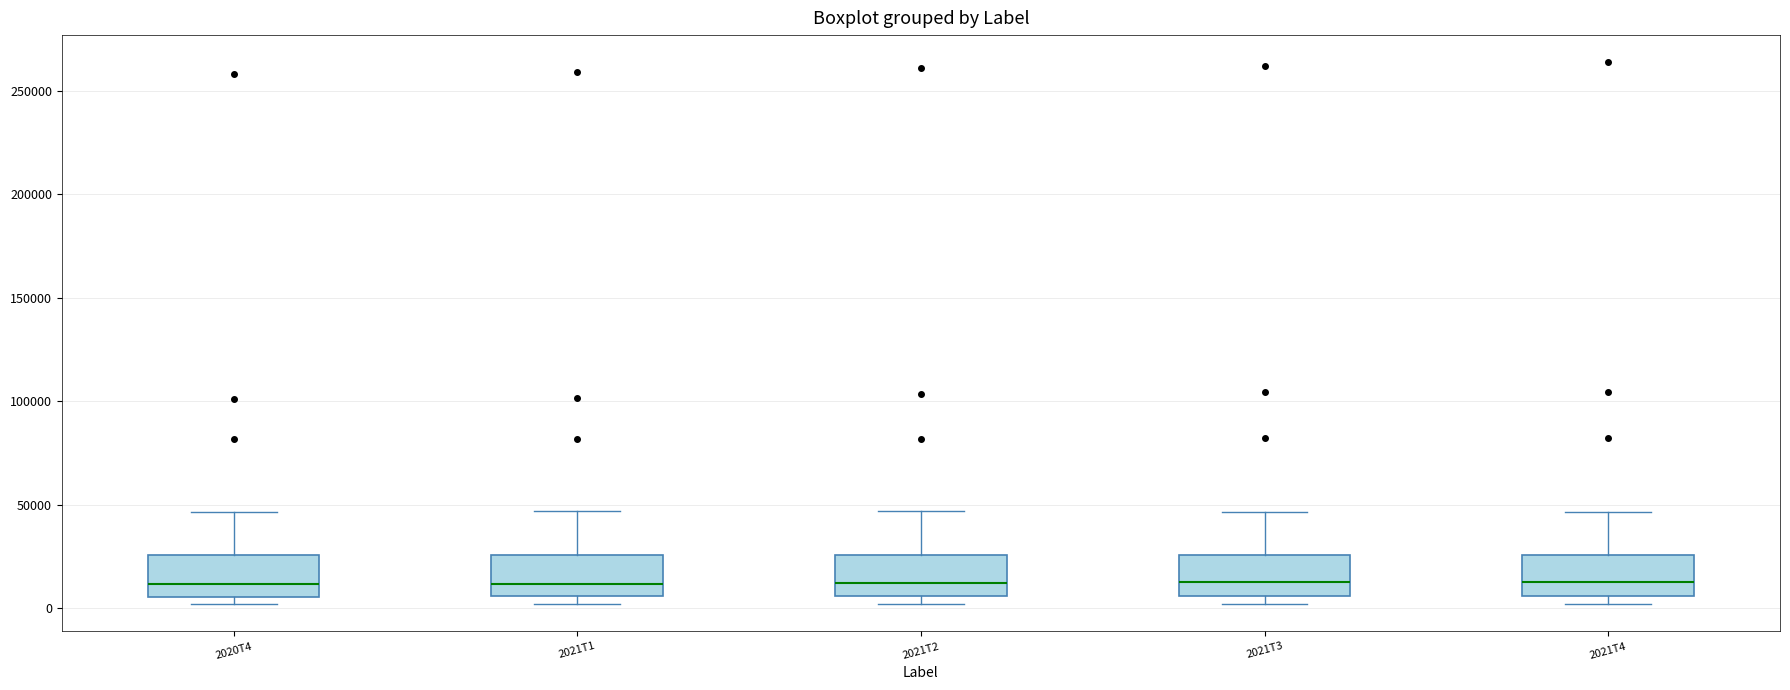

Reading left to right, transcribe this box plot: for each box, give where its median line is, the range the box spans, and where its two whiskers end, as read against the y-axis. The values are not printed on the chart, so give them approximately, as read against the axis.

2020T4: median 10000, box 5000 to 25000, whiskers 0 to 45000
2021T1: median 10000, box 5000 to 25000, whiskers 0 to 45000
2021T2: median 10000, box 5000 to 25000, whiskers 0 to 45000
2021T3: median 15000, box 5000 to 25000, whiskers 0 to 45000
2021T4: median 15000, box 5000 to 25000, whiskers 0 to 45000